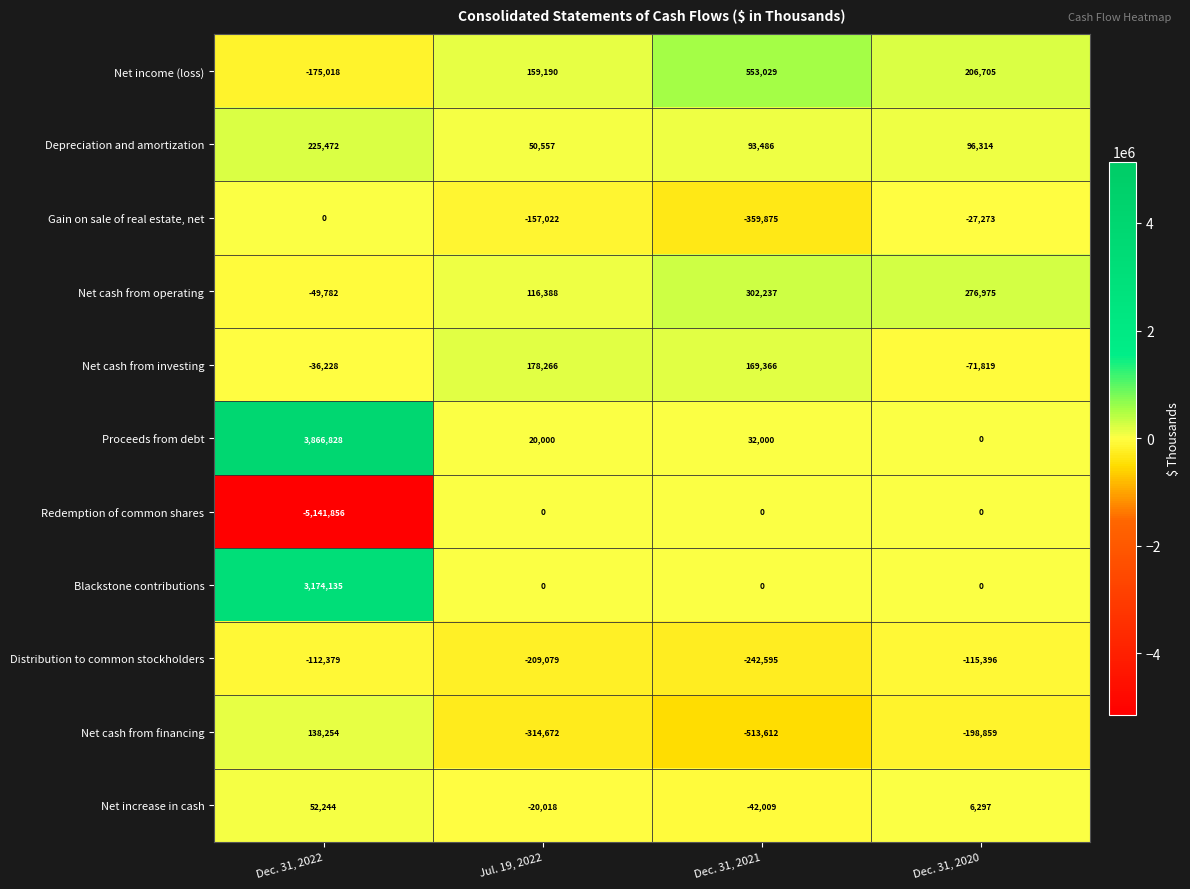

Count the number of categories in the chart.

4